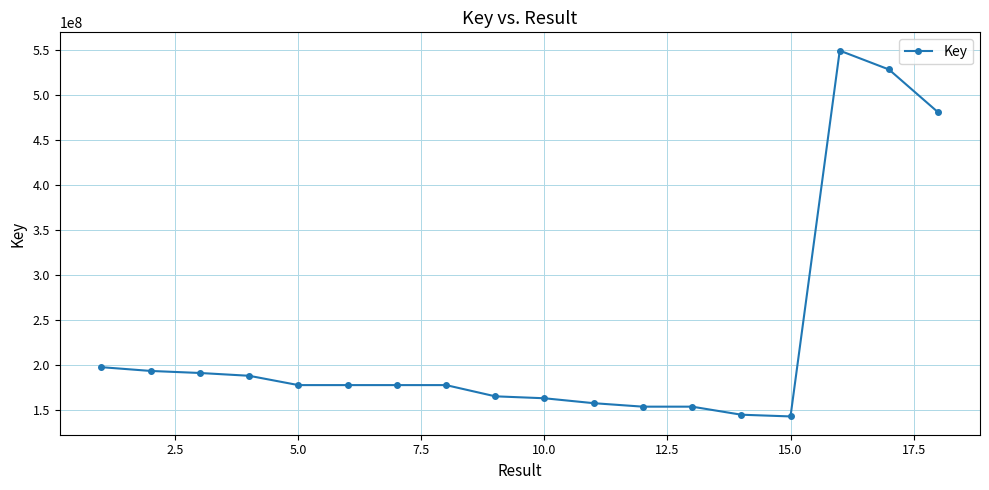

What is the sum of all values?

4119605655